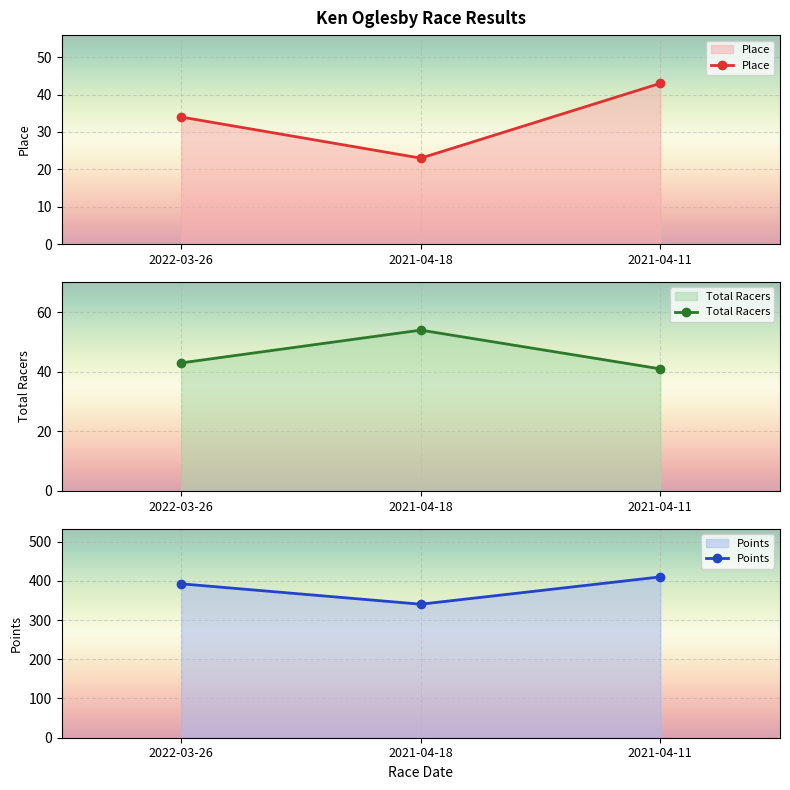

List the series in order of their peak value, lowest first.

Place, Total Racers, Points